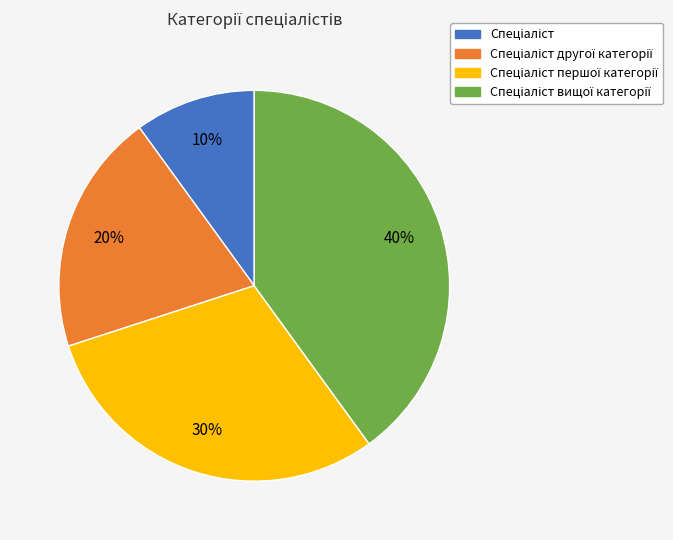

To the nearest percent, what is the difference between the largest and smallest slice percentages?

30%